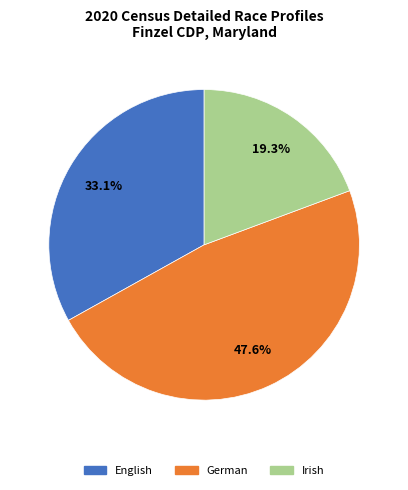

Does any single category account for the majority?

No